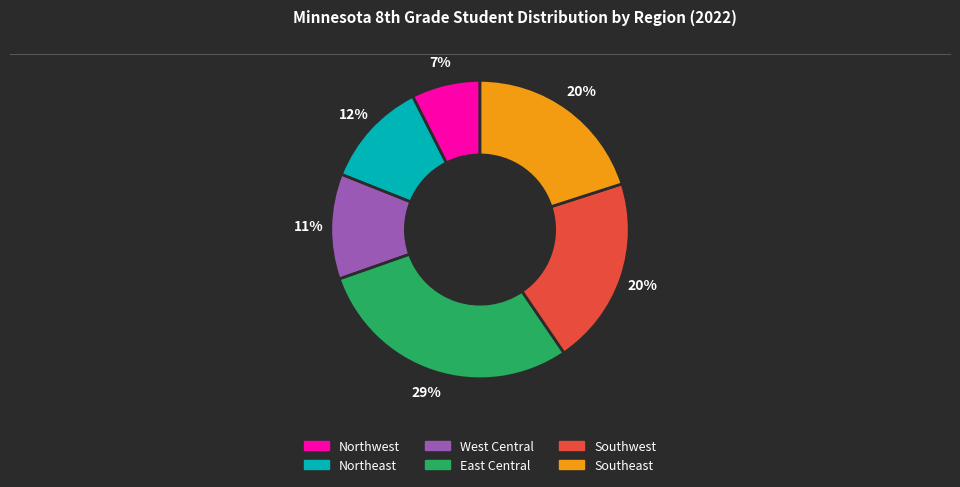

To the nearest percent, what portion does West Central represent?

11%